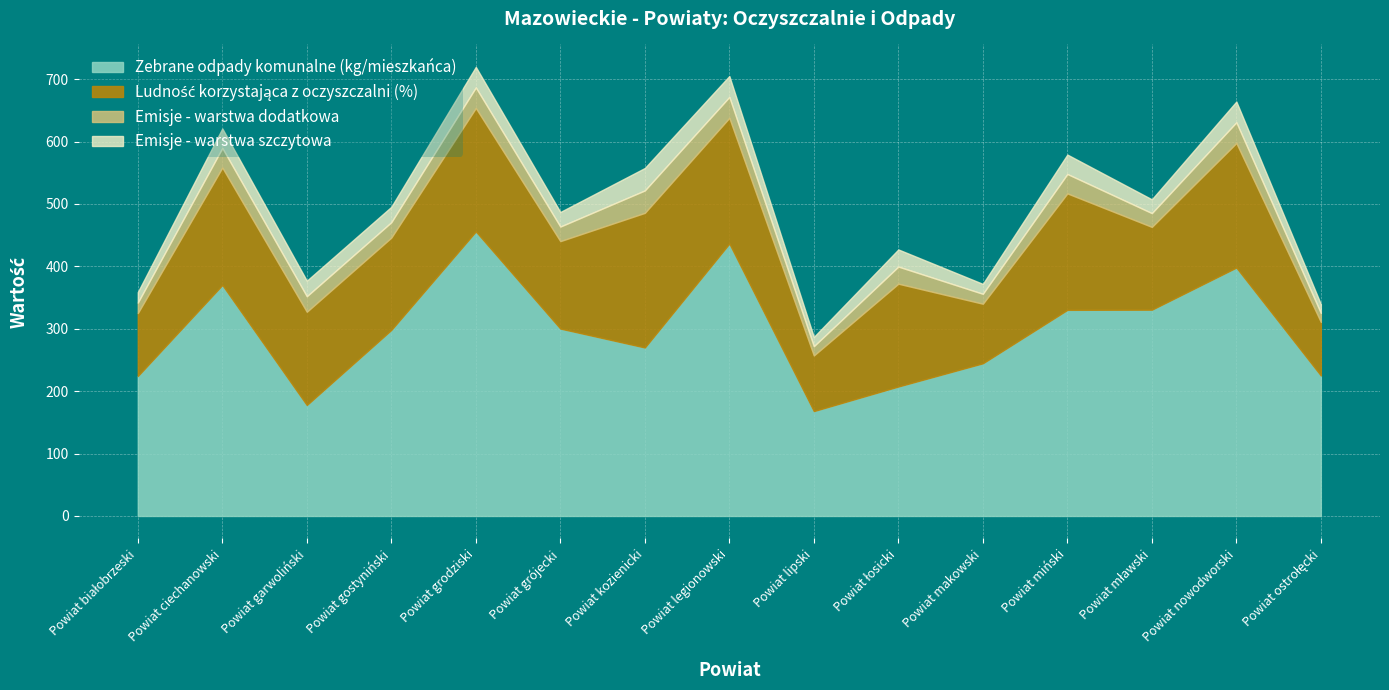

True or false: Ludność korzystająca z oczyszczalni (%) and Zebrane odpady komunalne (kg/mieszkańca) intersect in this chart.

False